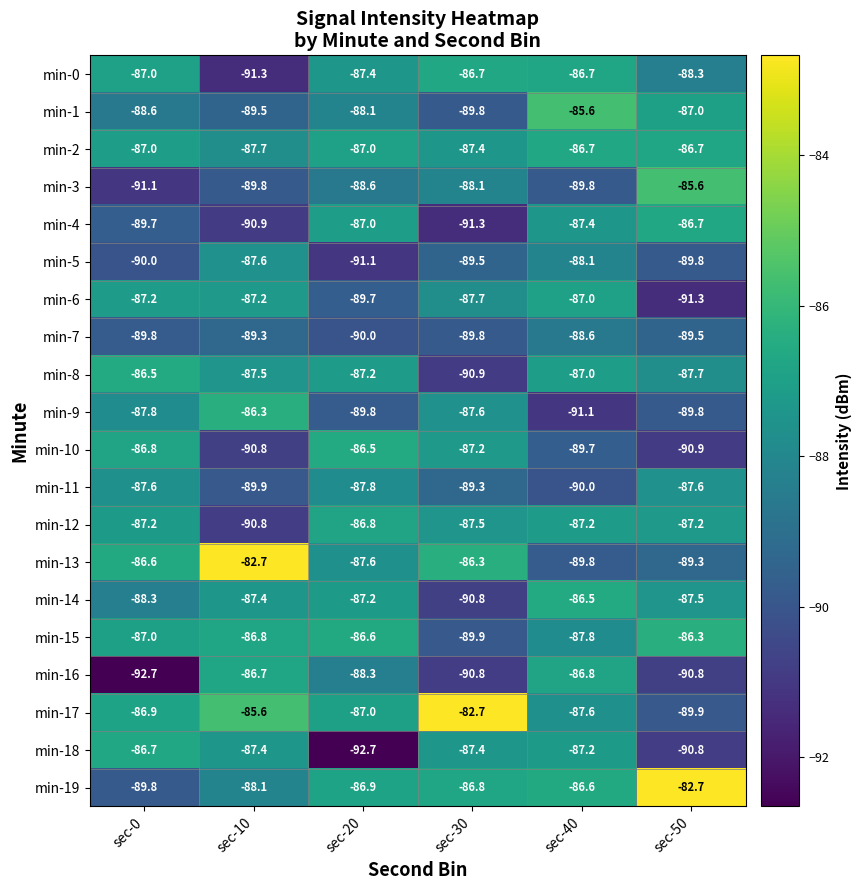

What is the difference between the min-11 values at sec-10 and sec-50?

2.3